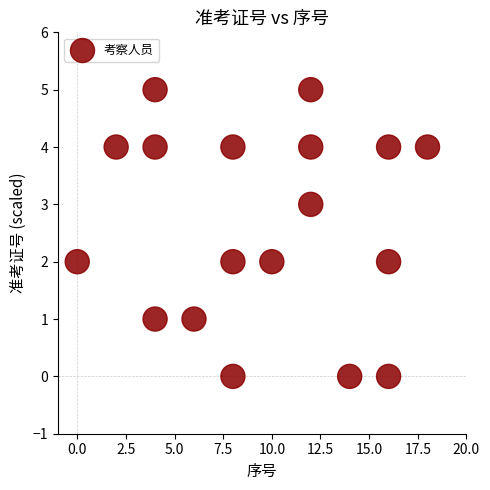

What is the range of Y values (max minus min)?

5